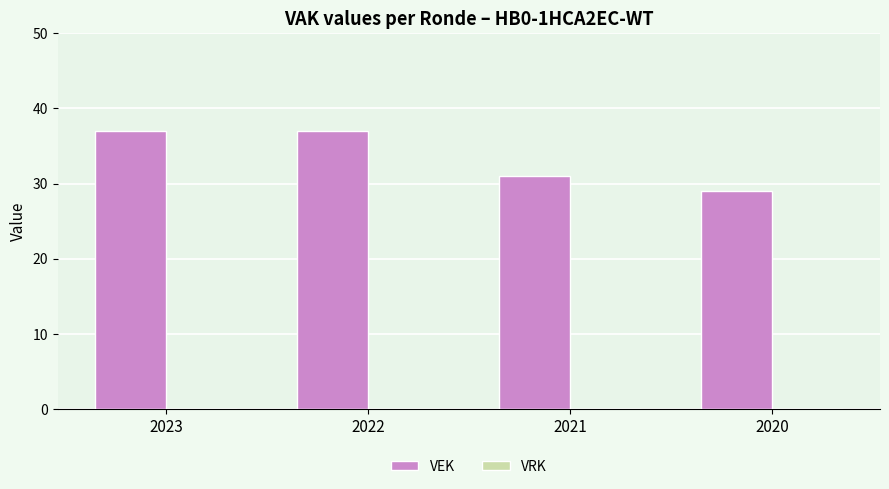

Reading right to left, what are all the values shown in this chart?

2020=29	2021=31	2022=37	2023=37